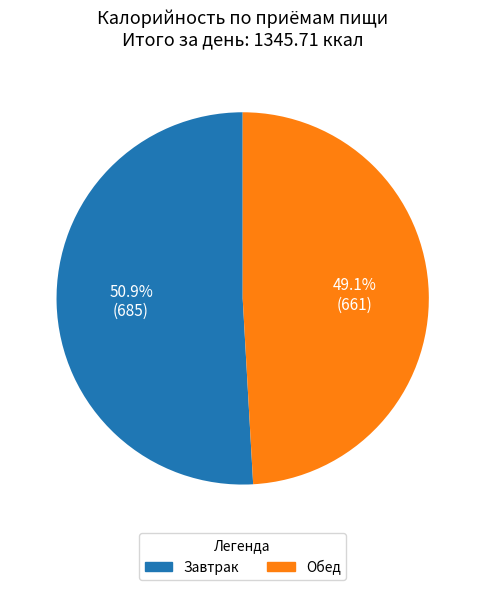

What is the total percentage of Обед and Завтрак?

100.0%